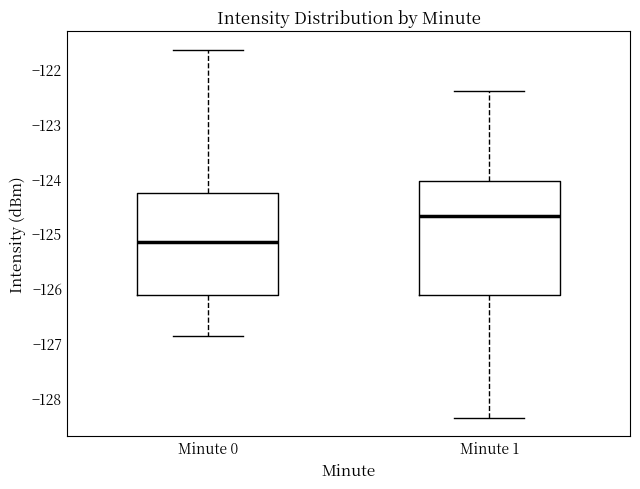

Which box has the lowest median line?

Minute 0